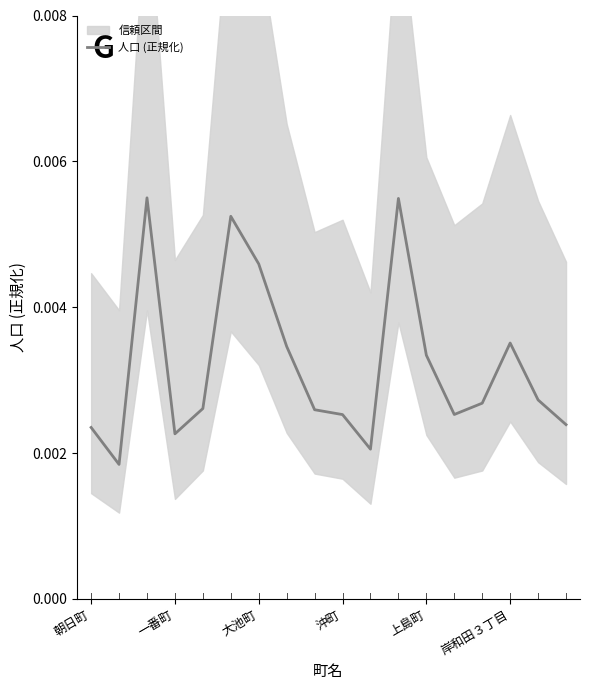

How many lines are shown in the chart?

1